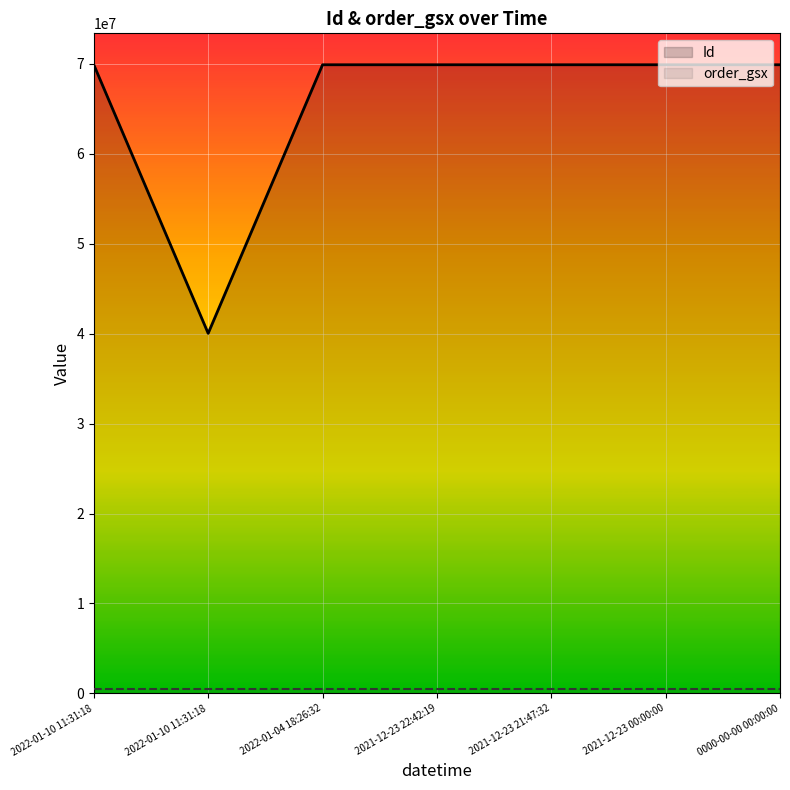

What is the sum of all order_gsx values?

3671409